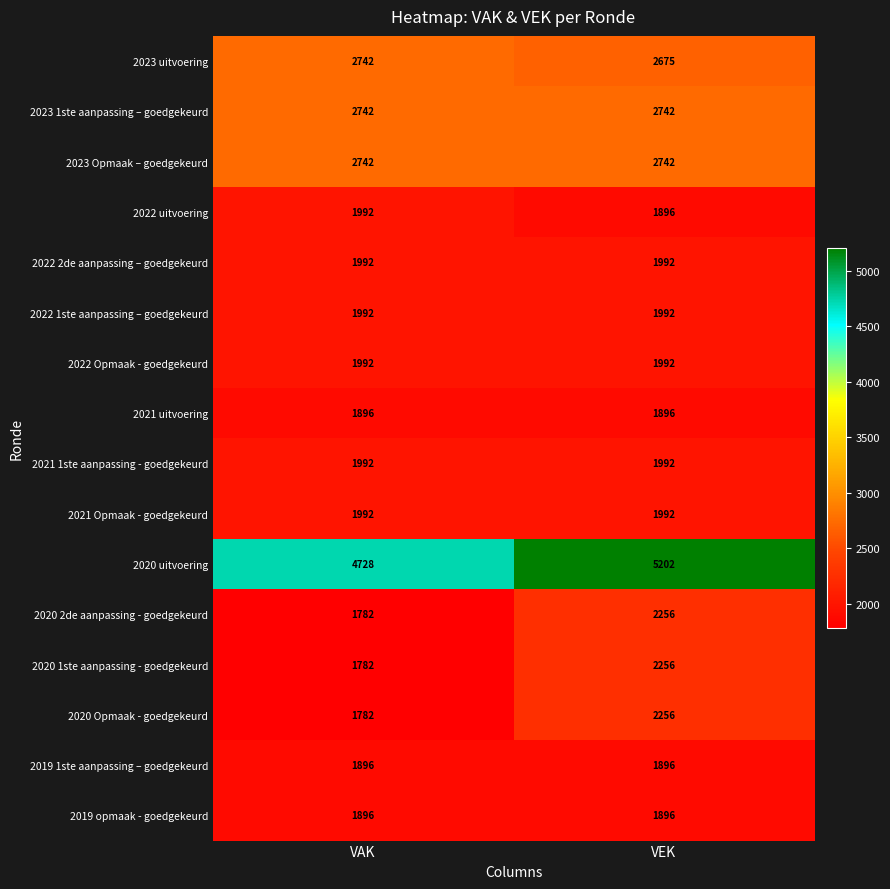

At how many categories does at least one series exceed 2690?

2